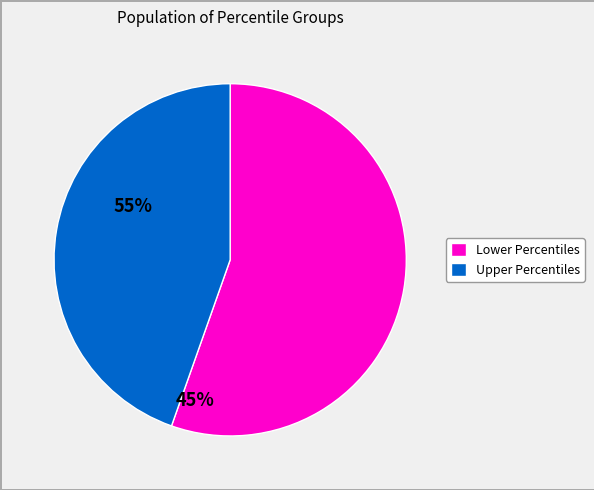

Is there any slice that represents more than half of the pie?

Yes